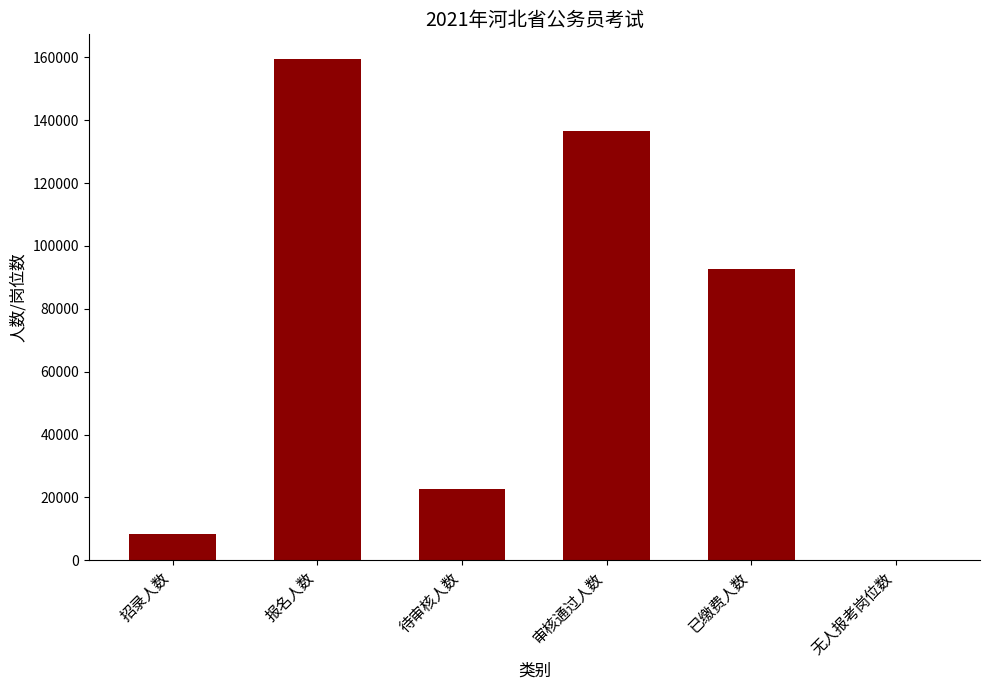

Which category has the highest value across all series?

报名人数